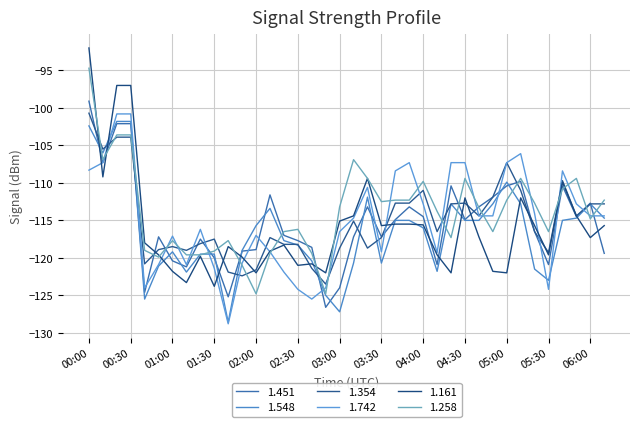

At which label is 1.354 closest to -112?

04:50